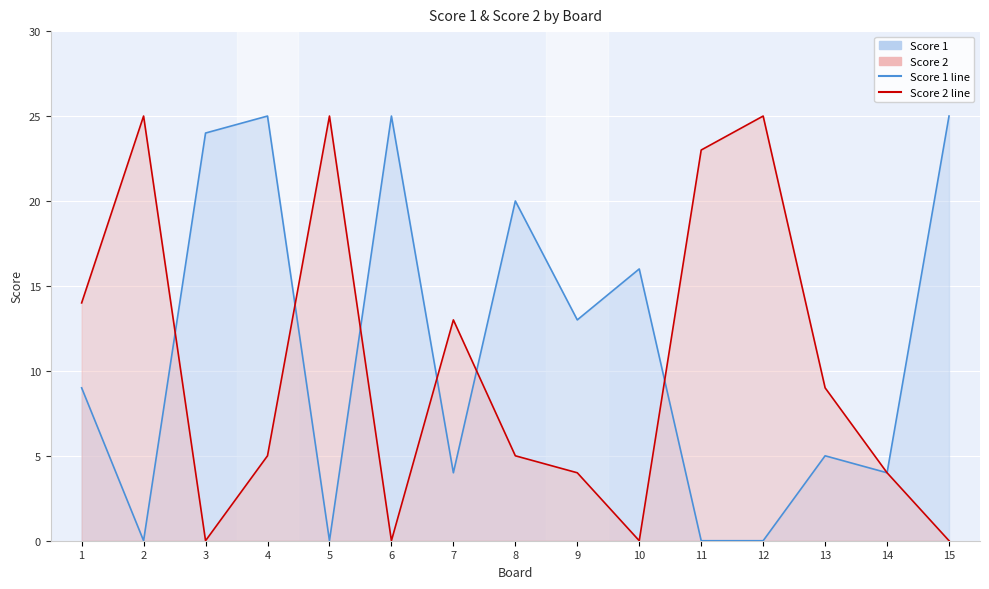

How many intersections are there between Score 1 and Score 2?

6